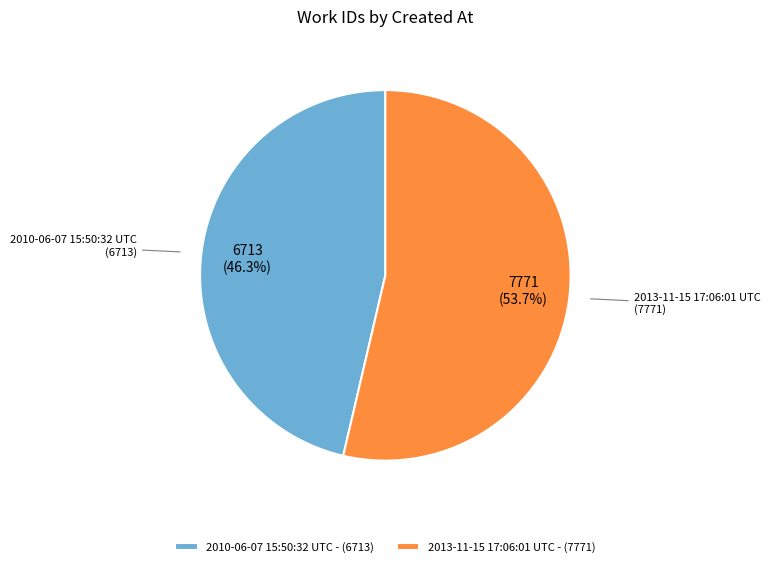

Does 2013-11-15 17:06:01 UTC account for over 50% of the chart?

Yes